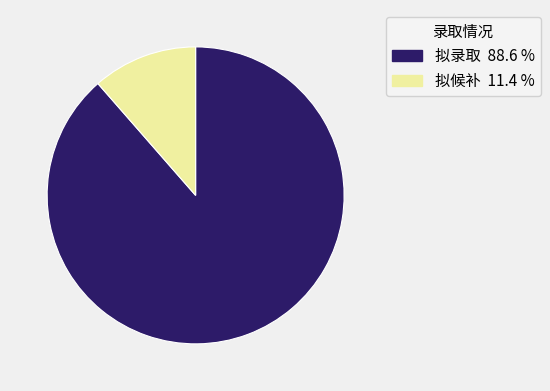

Approximately how many times larger is the value at 拟候补 compared to 拟录取?

0.1